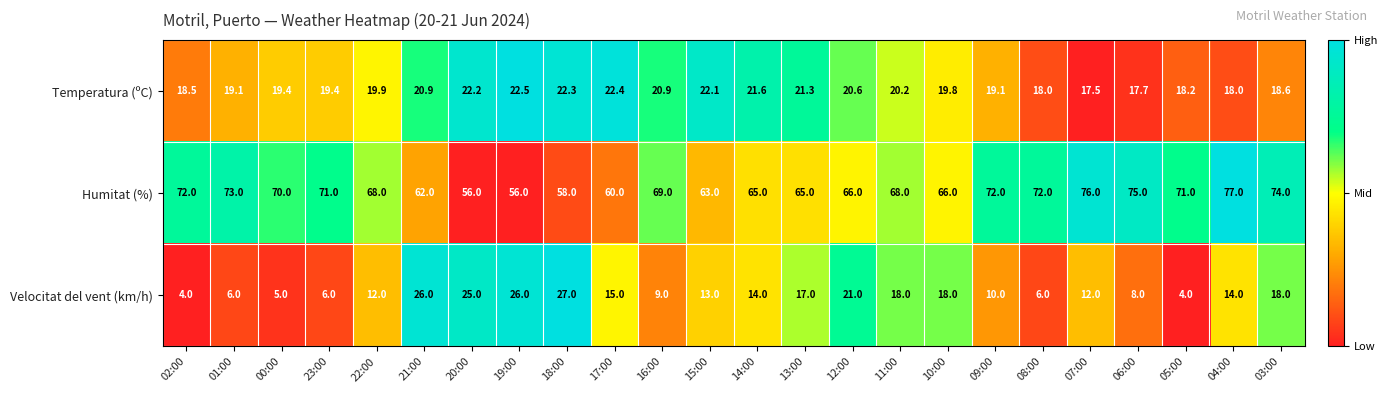

What is the sum of all Velocitat del vent (km/h) values?

334.0